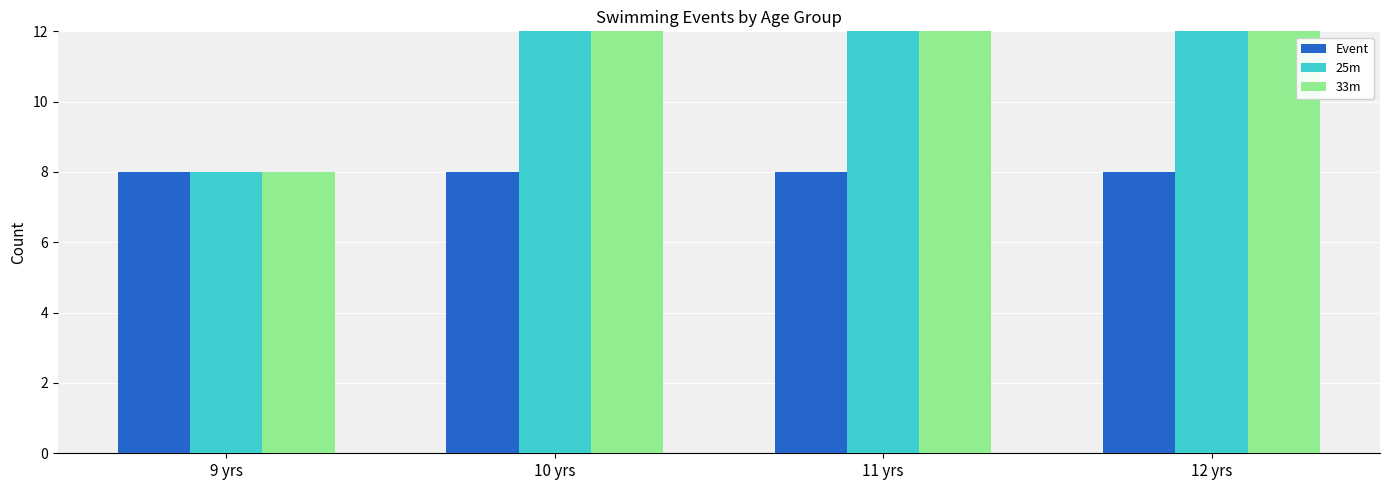

At which category is the sum across all series the highest?

12 yrs